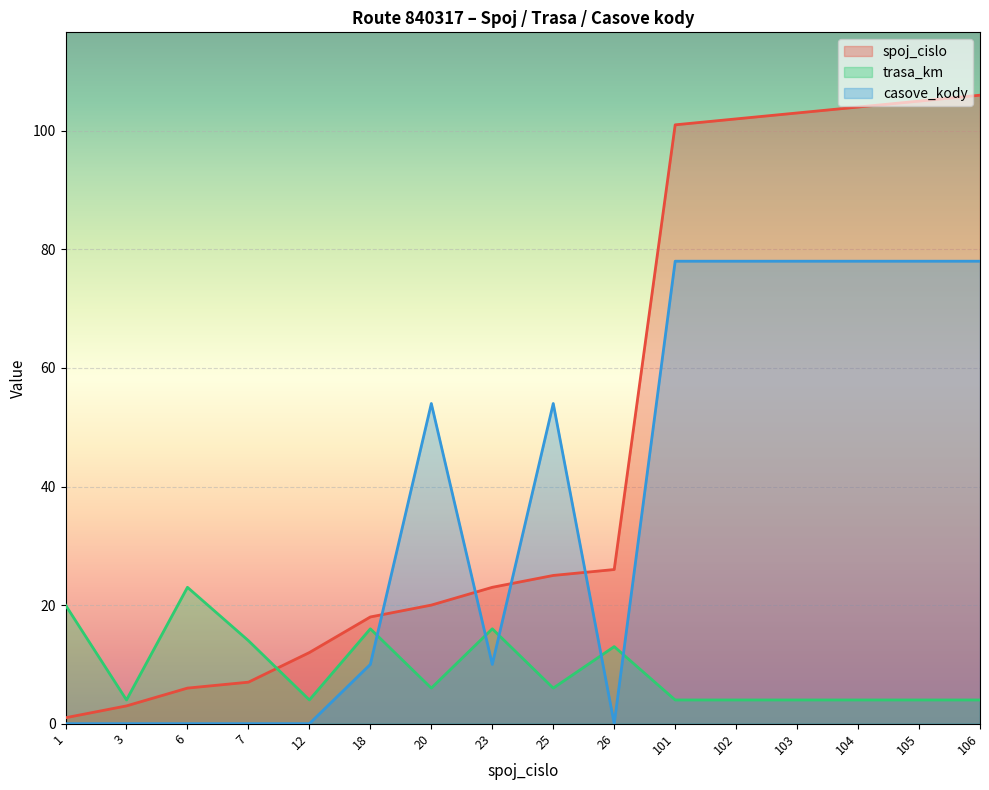

Rank the categories by trasa_km value from lowest to highest.

3, 12, 101, 102, 103, 104, 105, 106, 20, 25, 26, 7, 18, 23, 1, 6